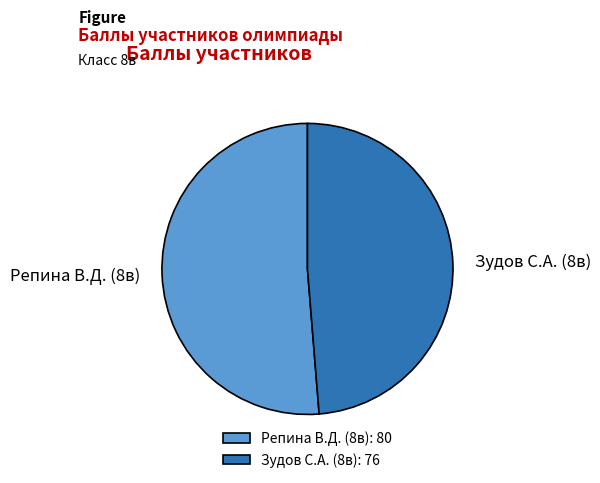

Is it true that Репина В.Д. (8в) is 51% of the pie?

True